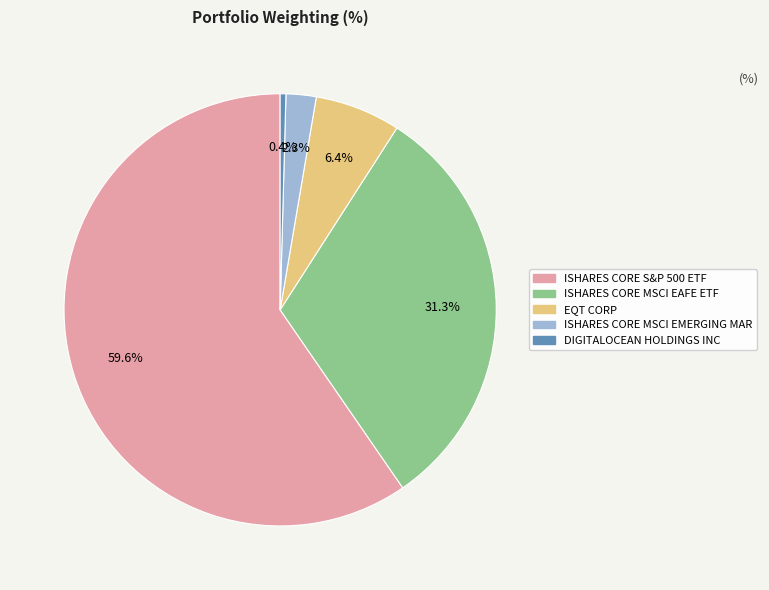

Which slice is the largest?

ISHARES CORE S&P 500 ETF